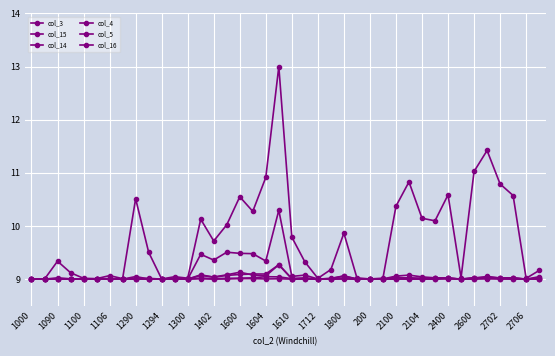

How many lines are shown in the chart?

6